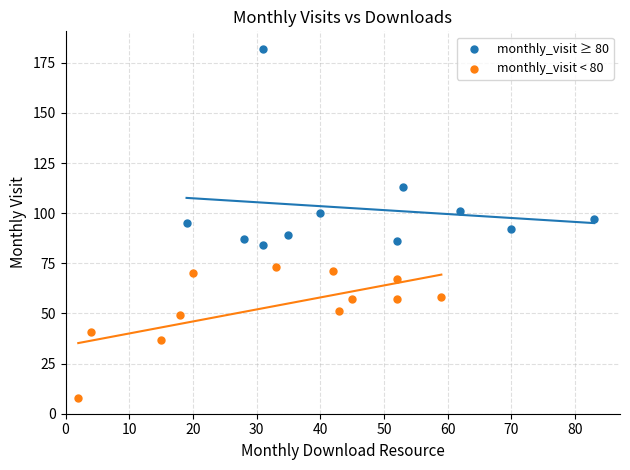

Which series has the widest spread of Y values?

monthly_visit ≥ 80